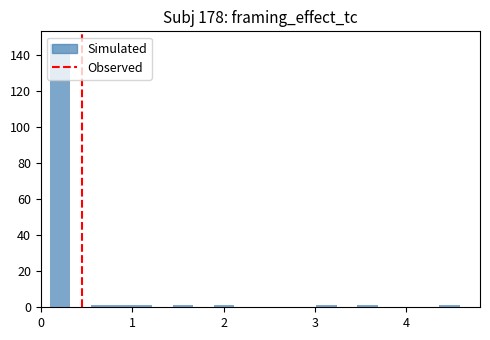

Read against the x-axis, roughly where is the centre of the tallest bar?

0.2